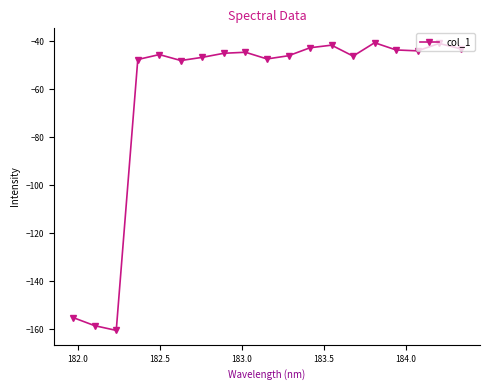

What is the maximum value shown in the chart?

-40.7